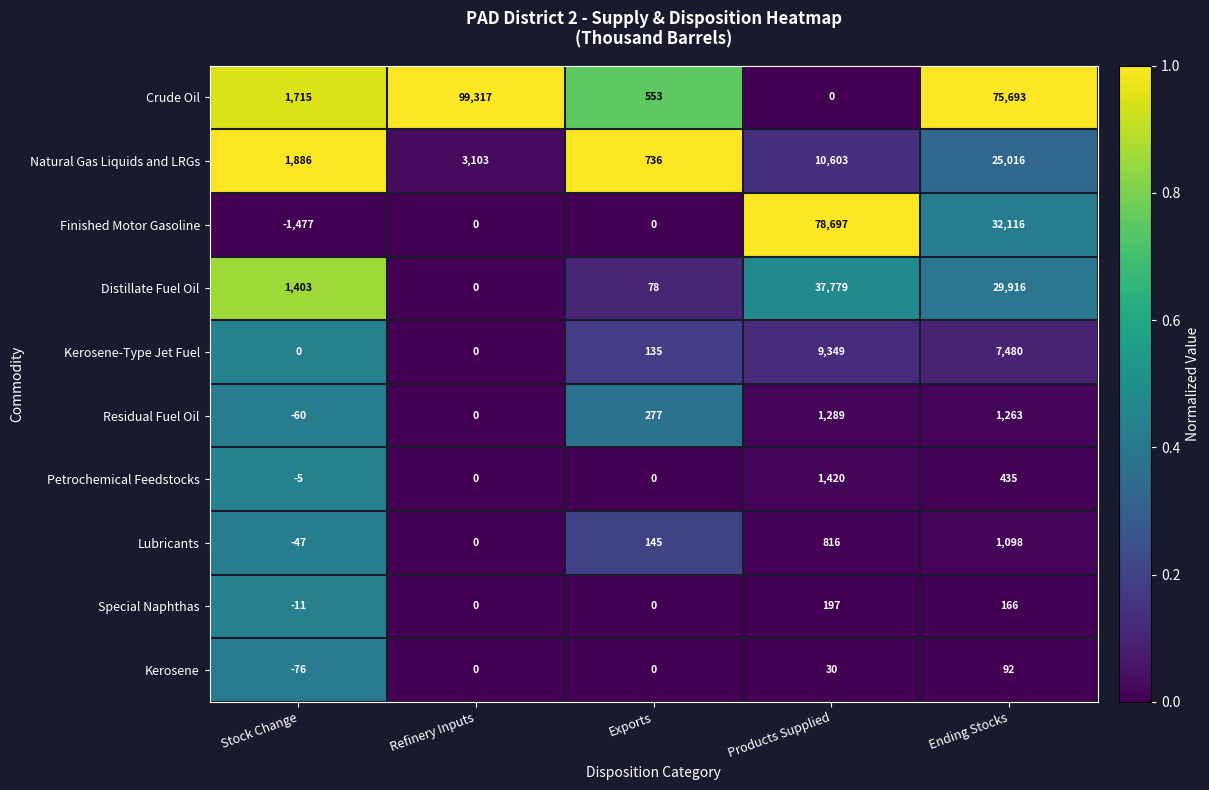

Which category has the highest value in the Finished Motor Gasoline series?

Products Supplied